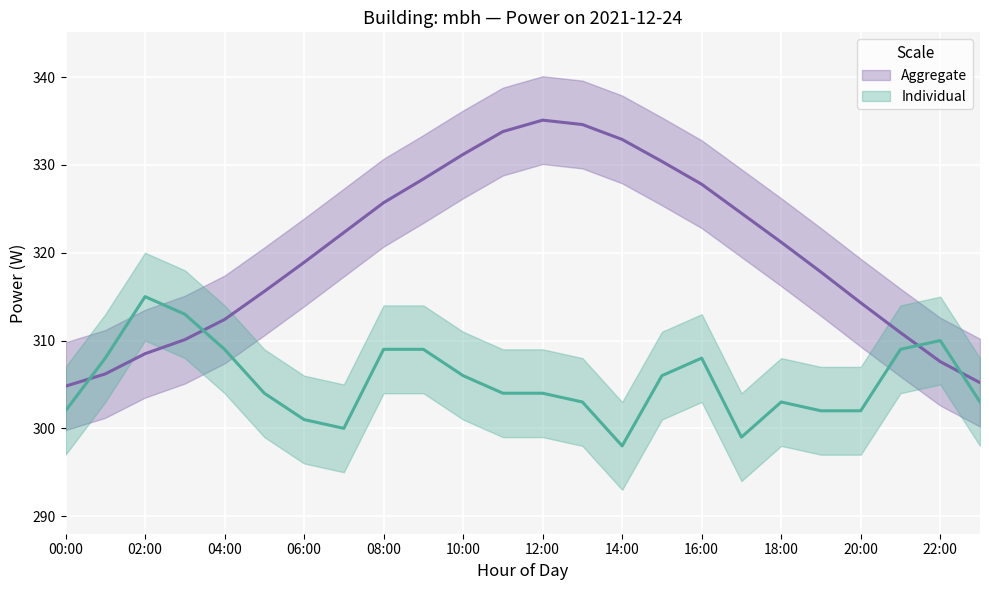

At which category does the chart reach its minimum across all series?

14:00